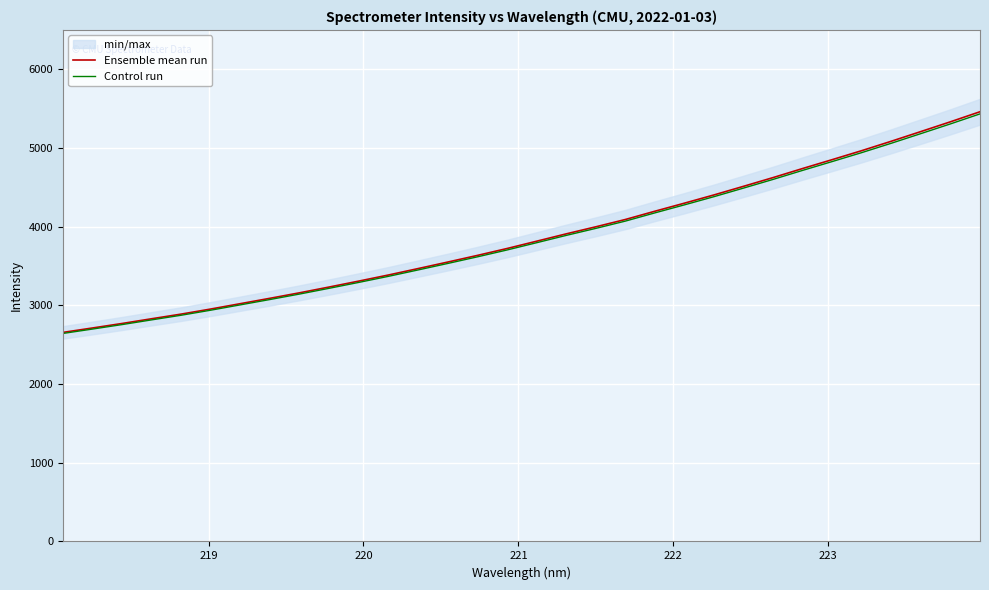

What is the maximum value for Ensemble mean run?

5460.5